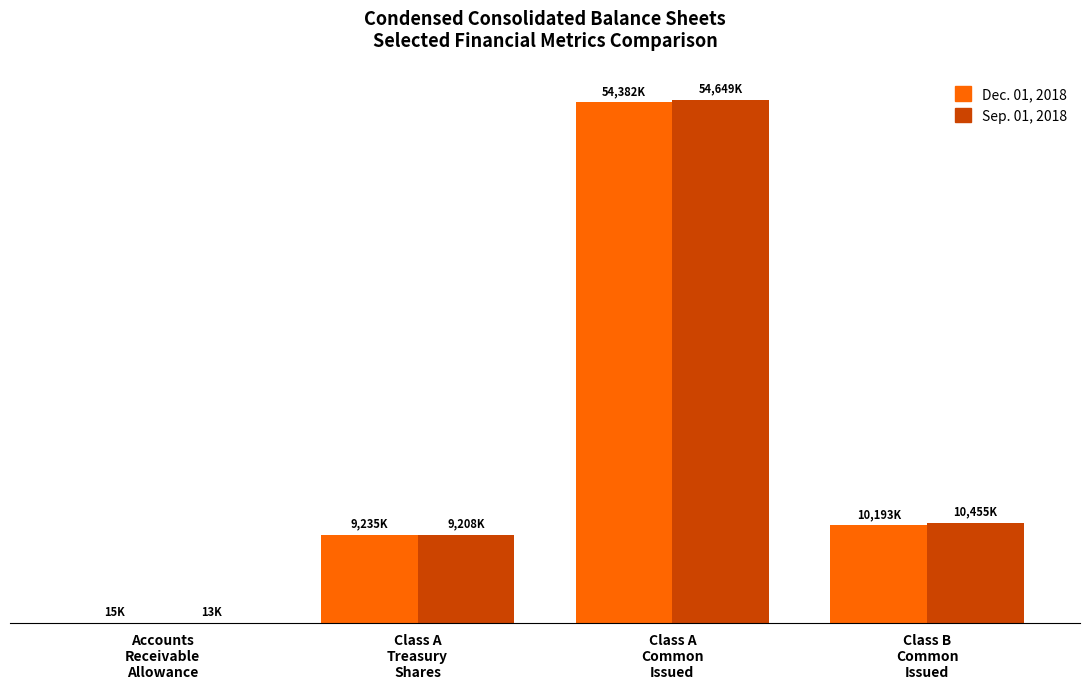

At which label does Dec. 01, 2018 first exceed 10193?

Class A
Common
Issued